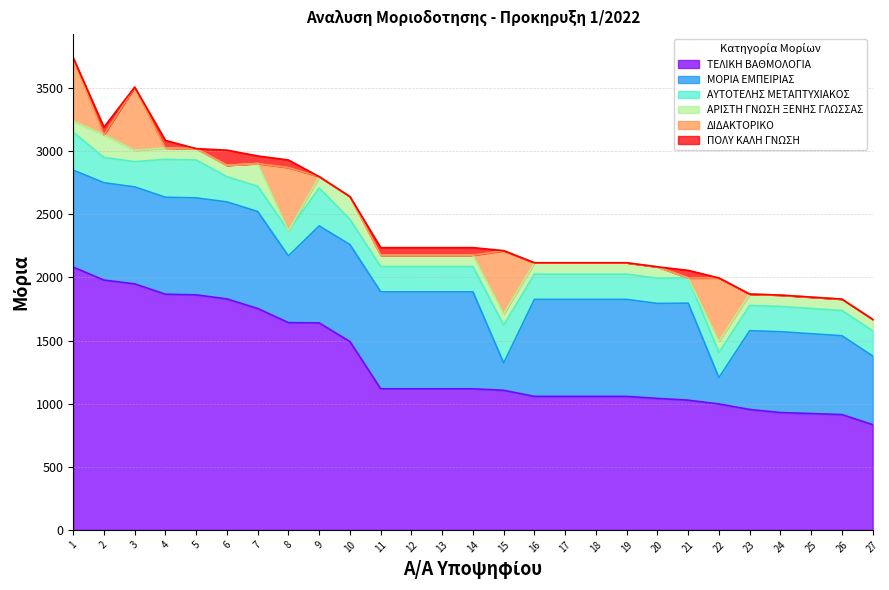

The ΔΙΔΑΚΤΟΡΙΚΟ series shows 0 at 19. True or false?

True